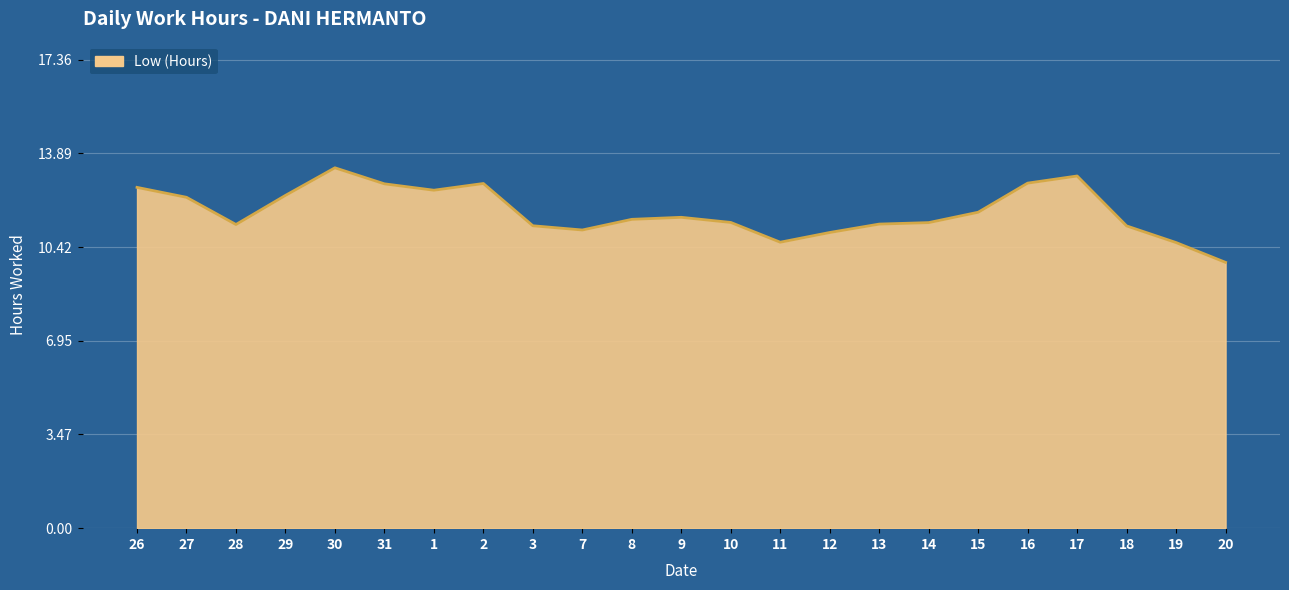

What is the difference between the values at 26 and 7?

1.6